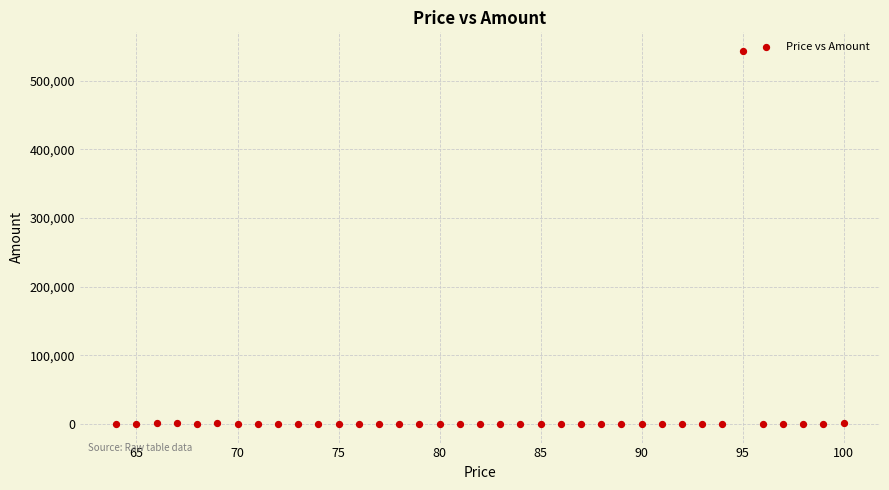

What is the range of X values (max minus min)?

36